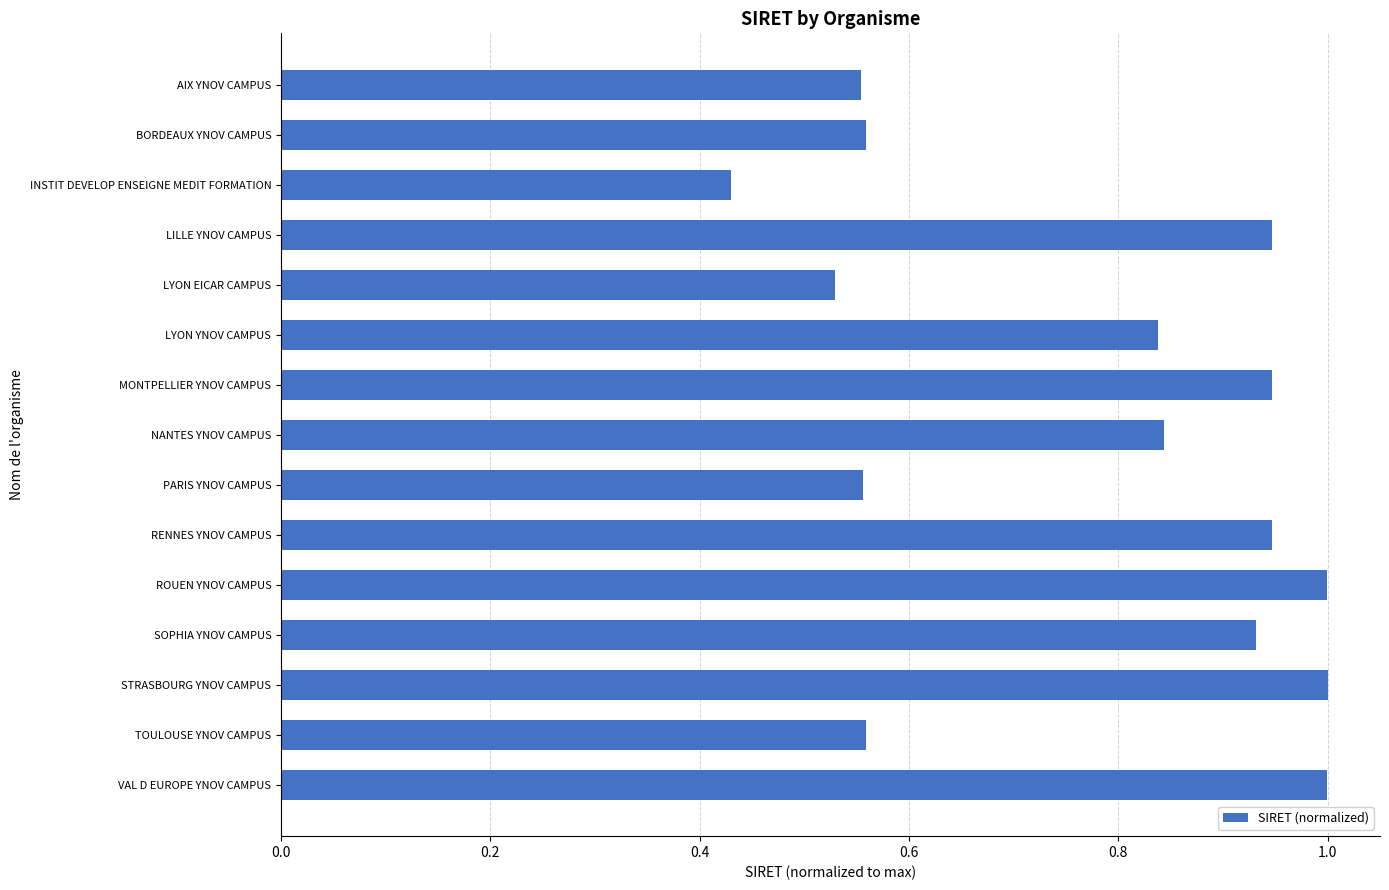

What is the greatest value displayed?

1.0